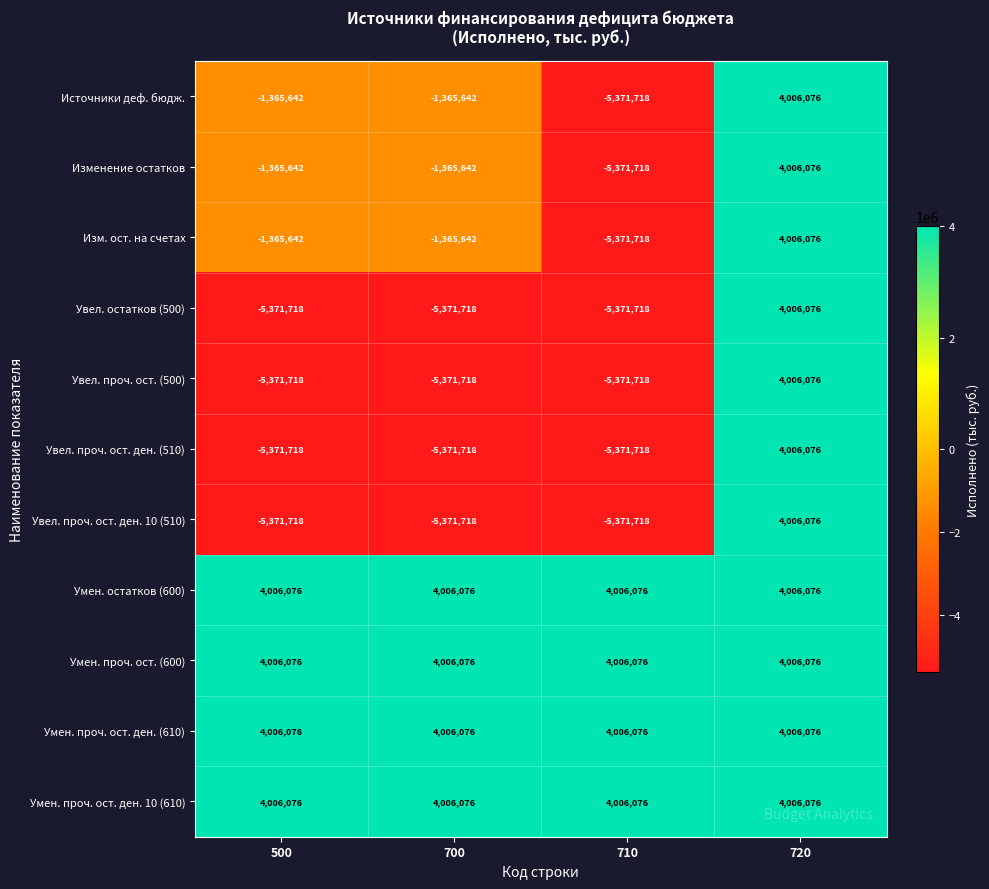

At how many categories does at least one series exceed 126278?

4